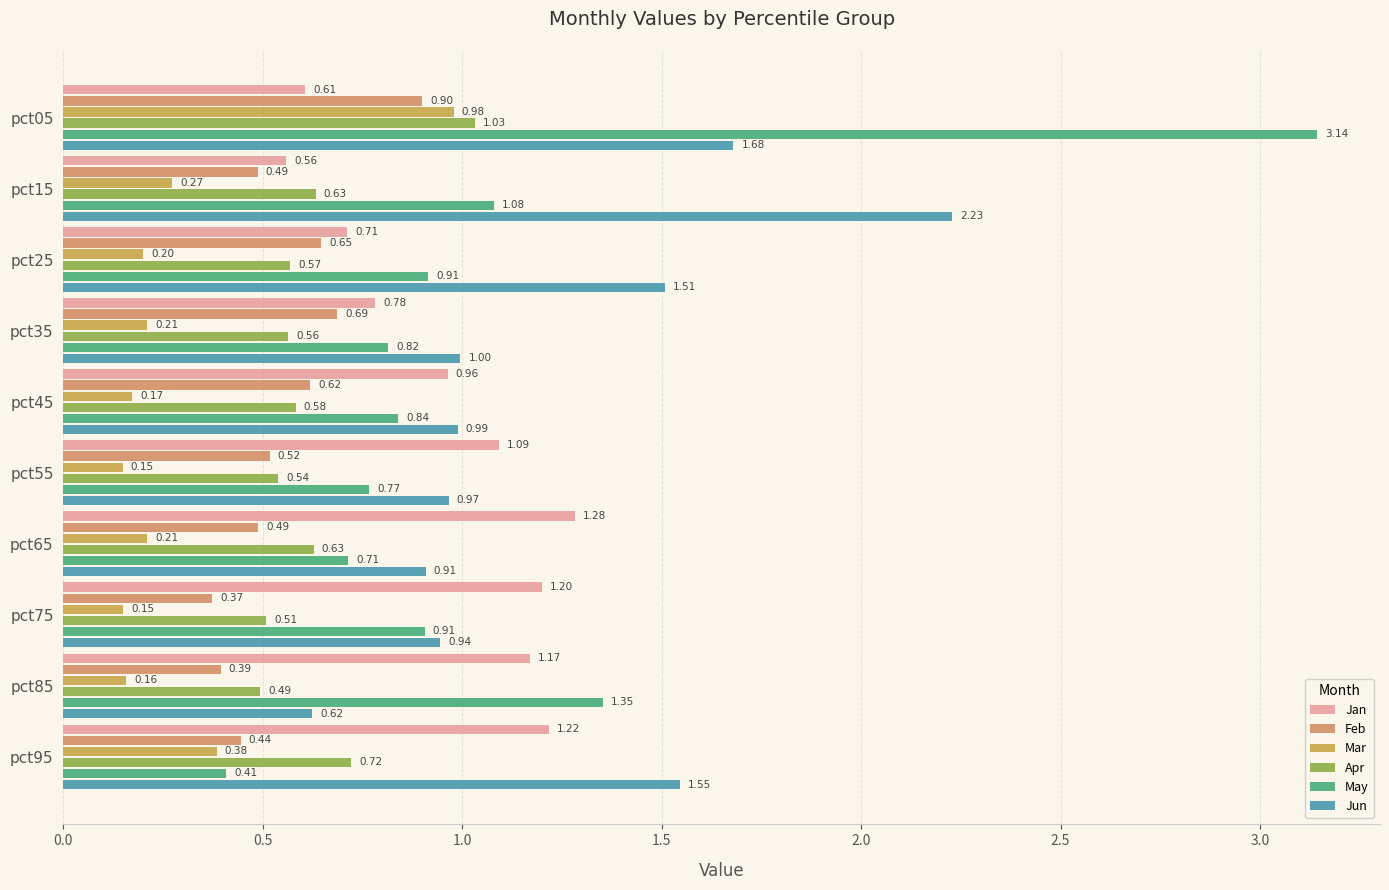

Rank the series at pct65 from lowest to highest value.

Mar, Feb, Apr, May, Jun, Jan